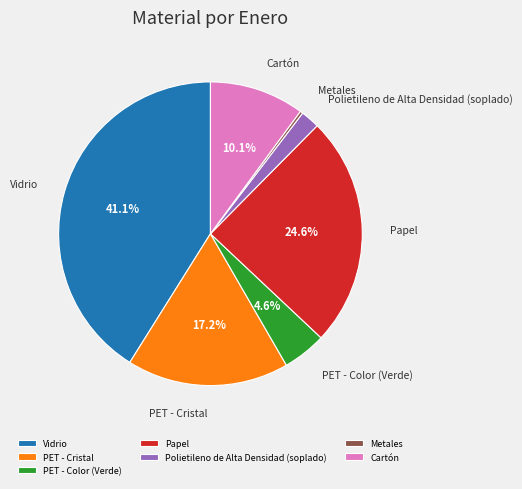

Combined, do PET - Color (Verde) and Vidrio account for over 50%?

No